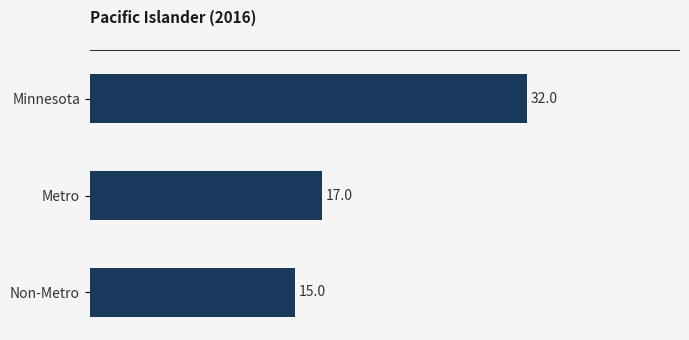

At which category does the chart reach its minimum across all series?

Non-Metro